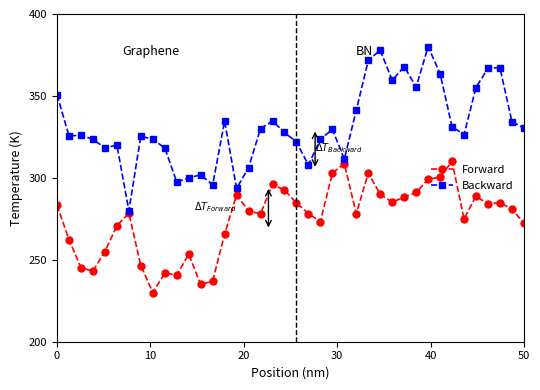

Rank the series by their average value, from lowest to highest.

Forward, Backward